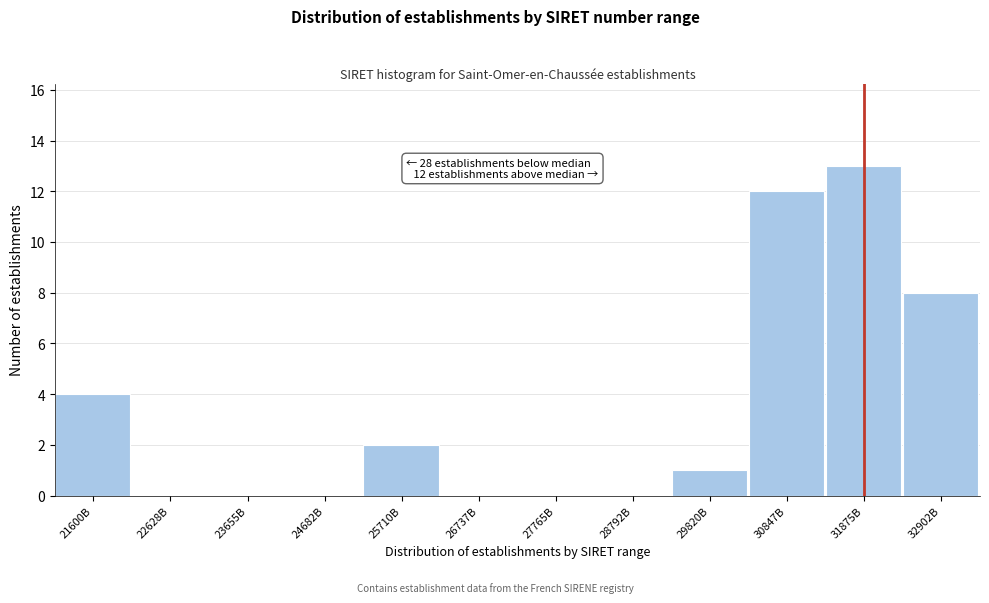

Reading left to right, extract all data points from this chart.

21600B=4	22628B=0	23655B=0	24682B=0	25710B=2	26737B=0	27765B=0	28792B=0	29820B=1	30847B=12	31875B=13	32902B=8